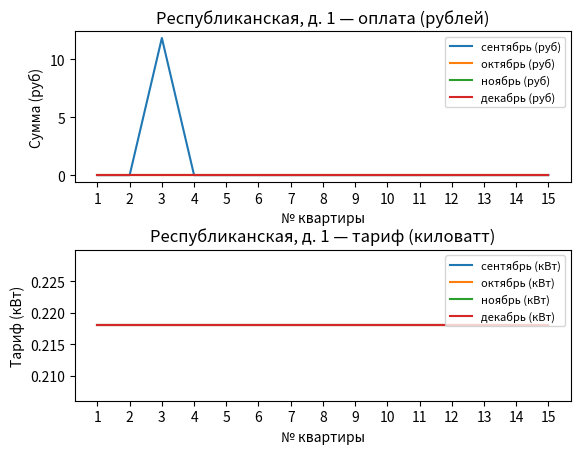

At 4, list the series in order from smallest to largest.

сентябрь (руб), октябрь (руб), ноябрь (руб), декабрь (руб)